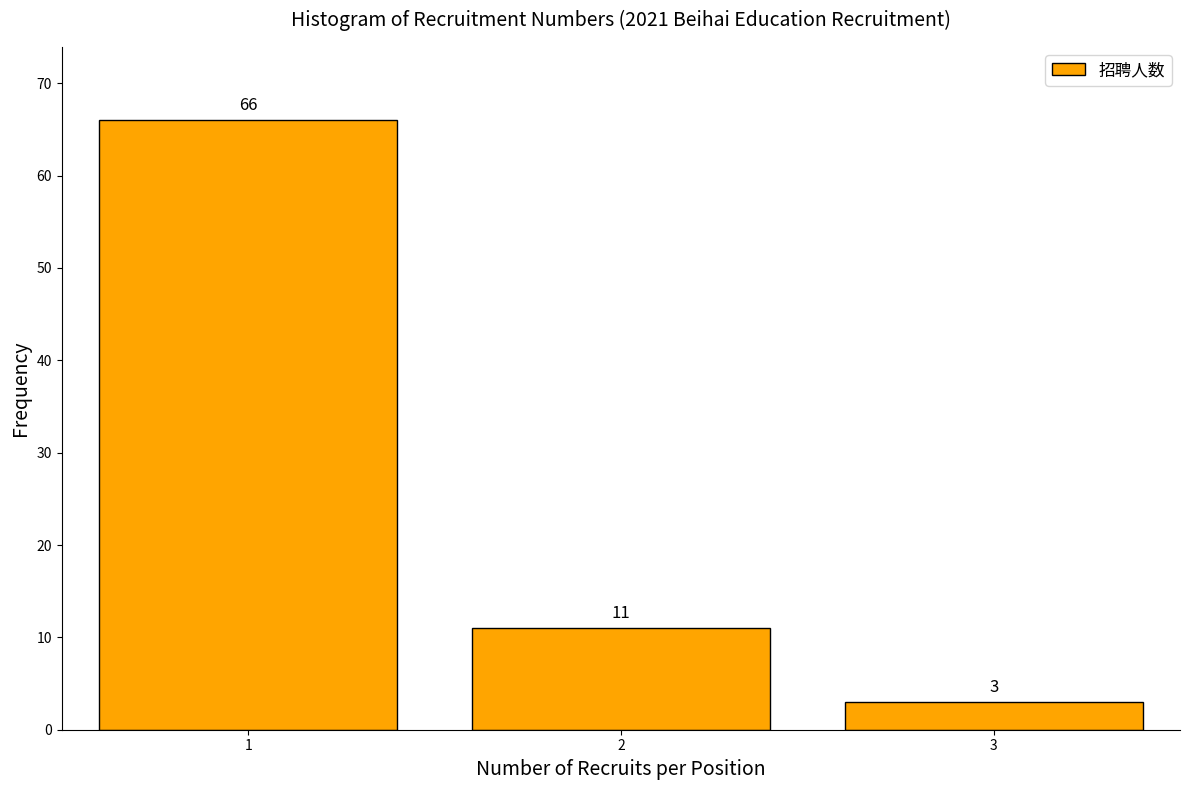

Reading left to right, what are all the values shown in this chart?

1=66	2=11	3=3